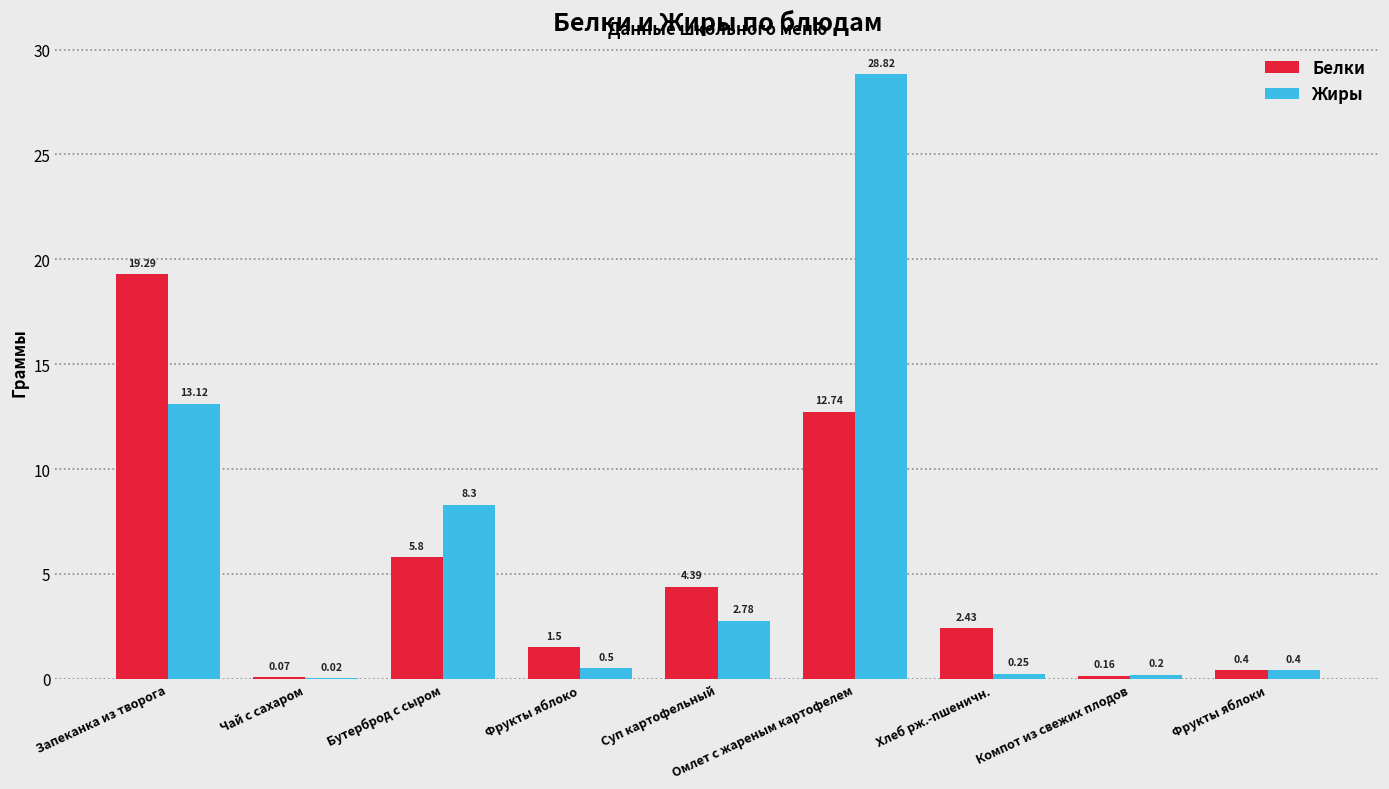

What is the spread (max minus min) of values at Бутерброд с сыром?

2.5